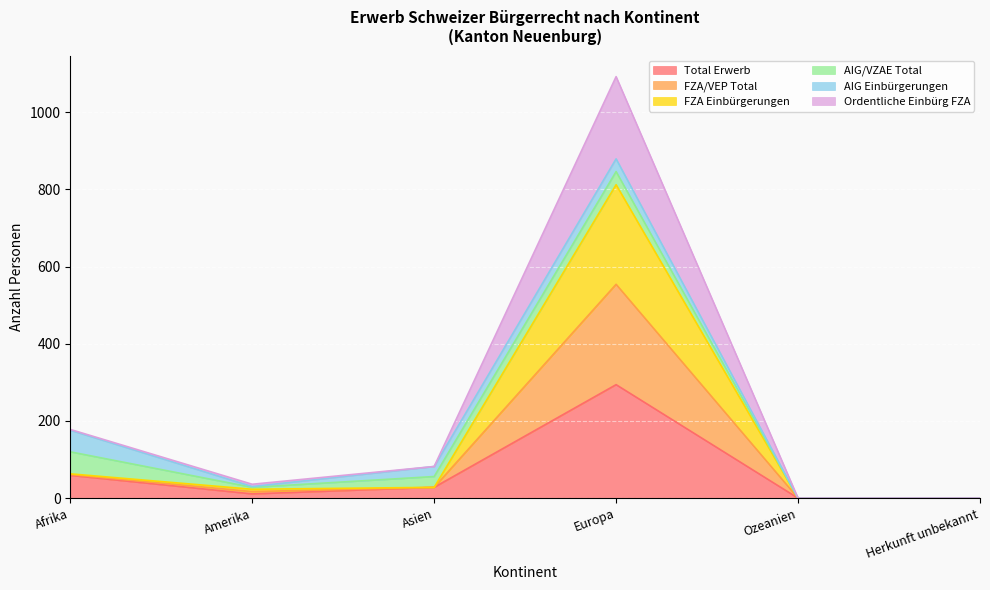

What are all the series names shown in the legend?

Total Erwerb, FZA/VEP Total, FZA Einbürgerungen, AIG/VZAE Total, AIG Einbürgerungen, Ordentliche Einbürg FZA